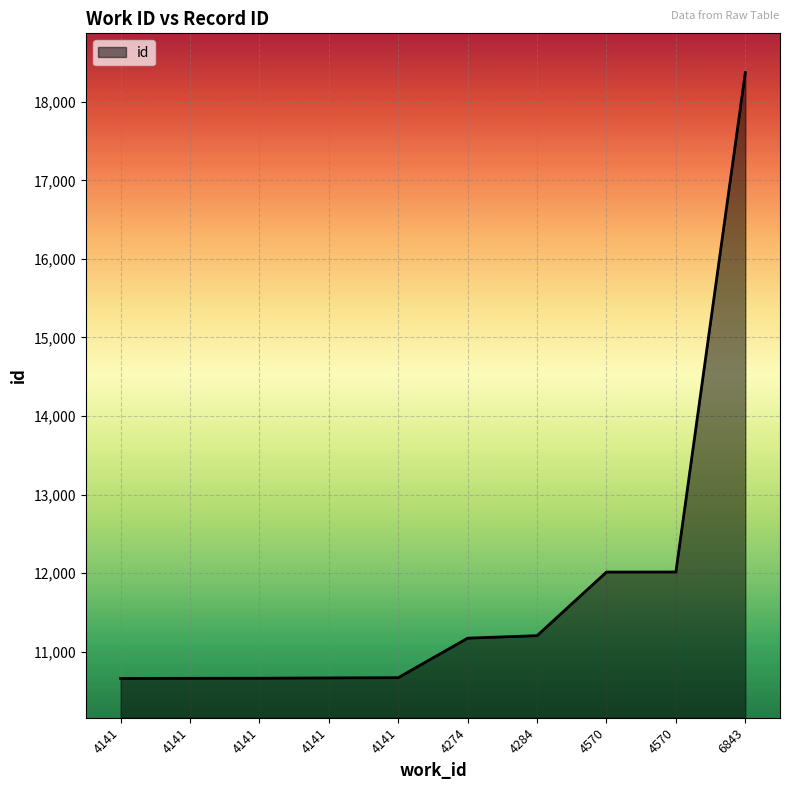

Approximately how many times larger is the value at 4274 compared to 4141?

1.0